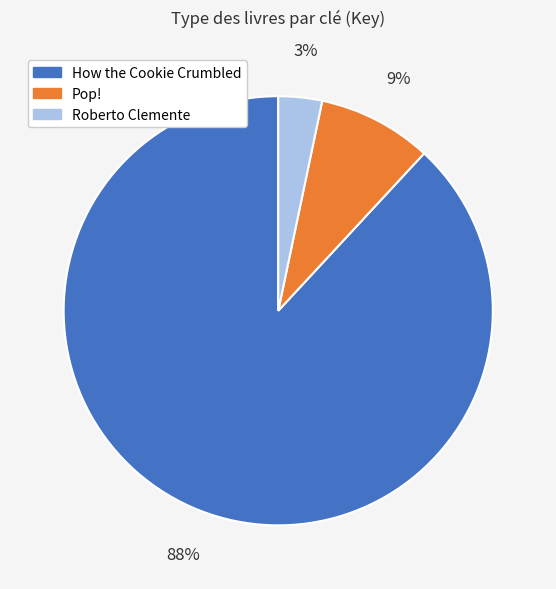

True or false: Roberto Clemente accounts for 3% of the total.

True